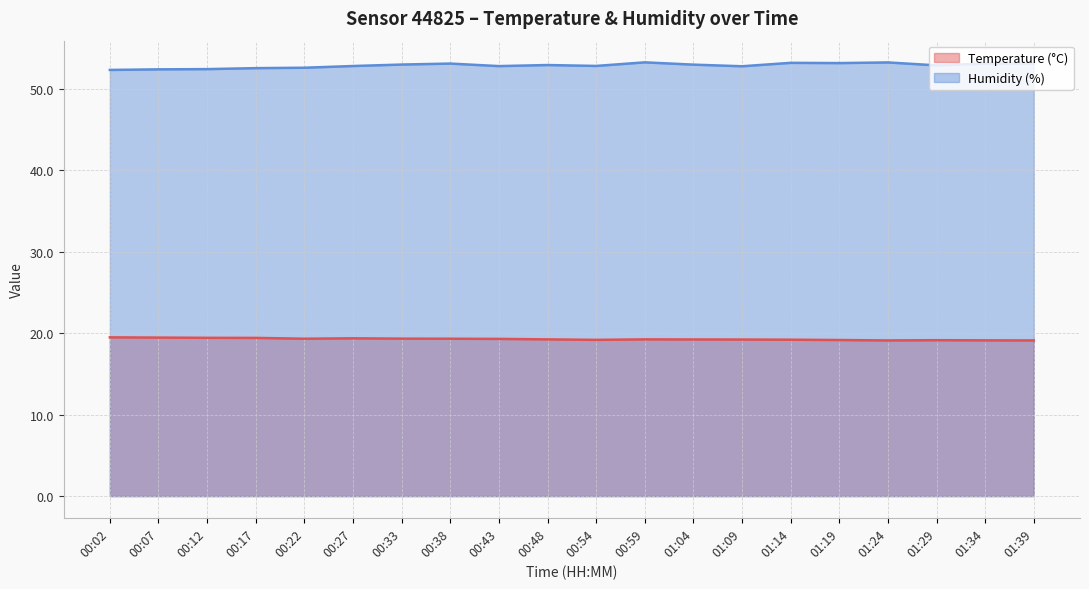

True or false: Humidity (%) and Temperature (°C) intersect in this chart.

False